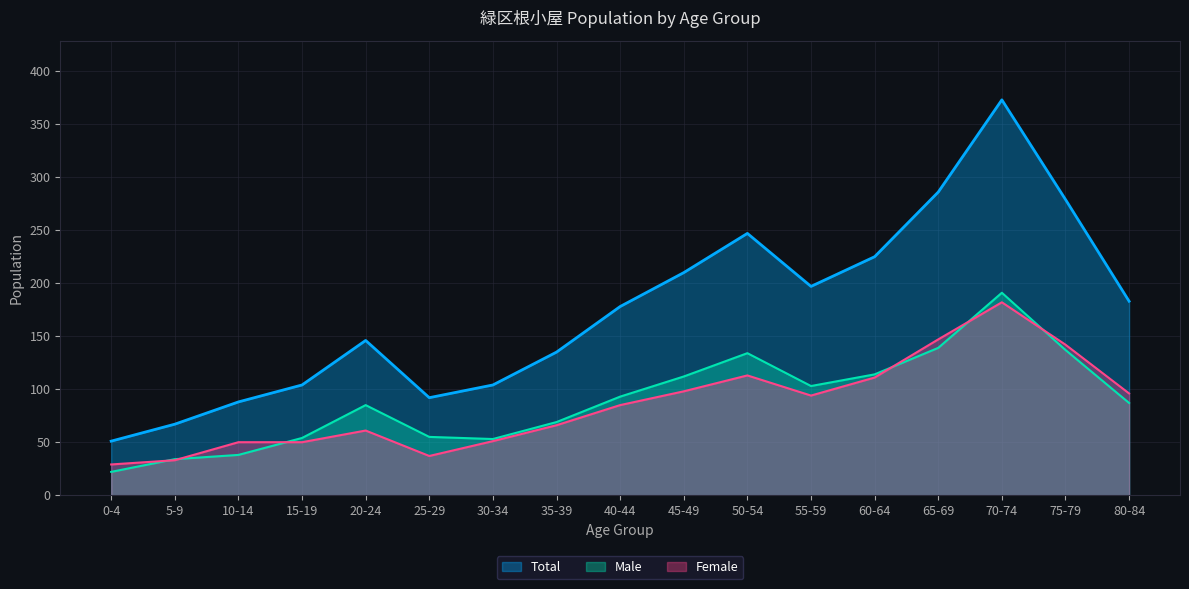

At which category is the sum across all series the highest?

70-74